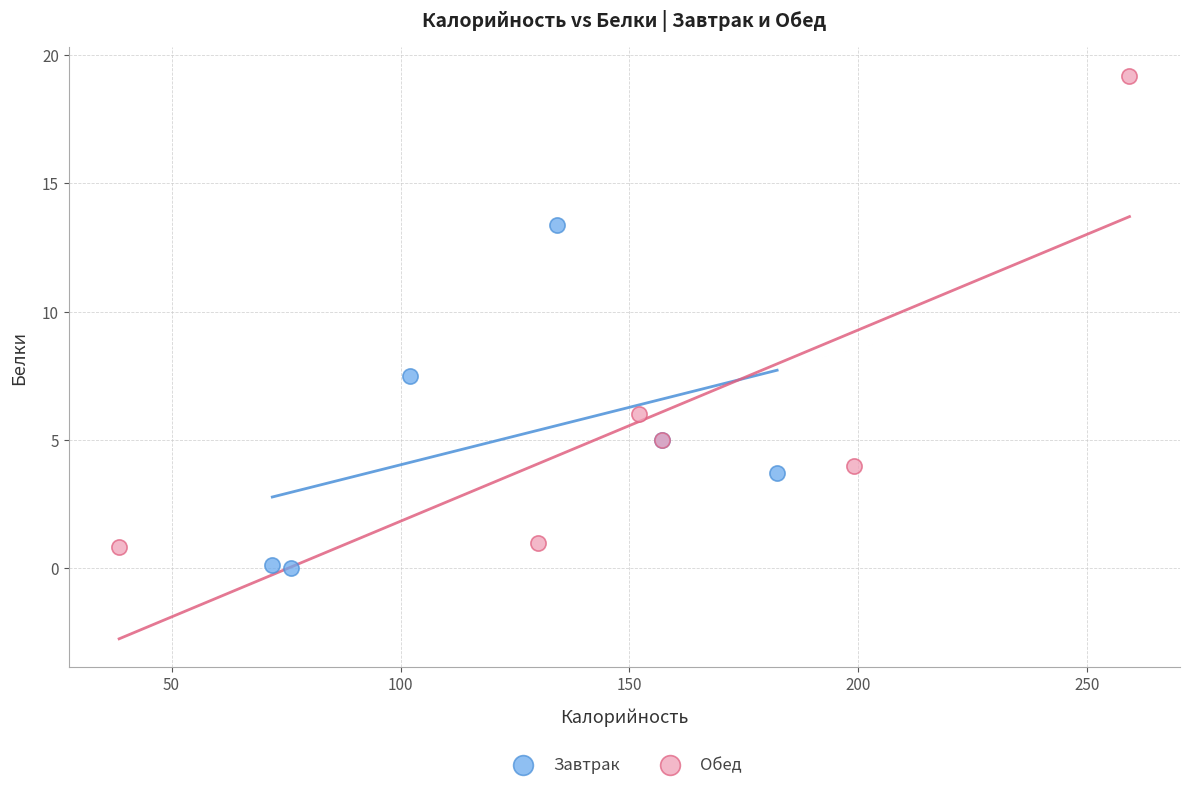

Which series contains the highest Y value?

Обед